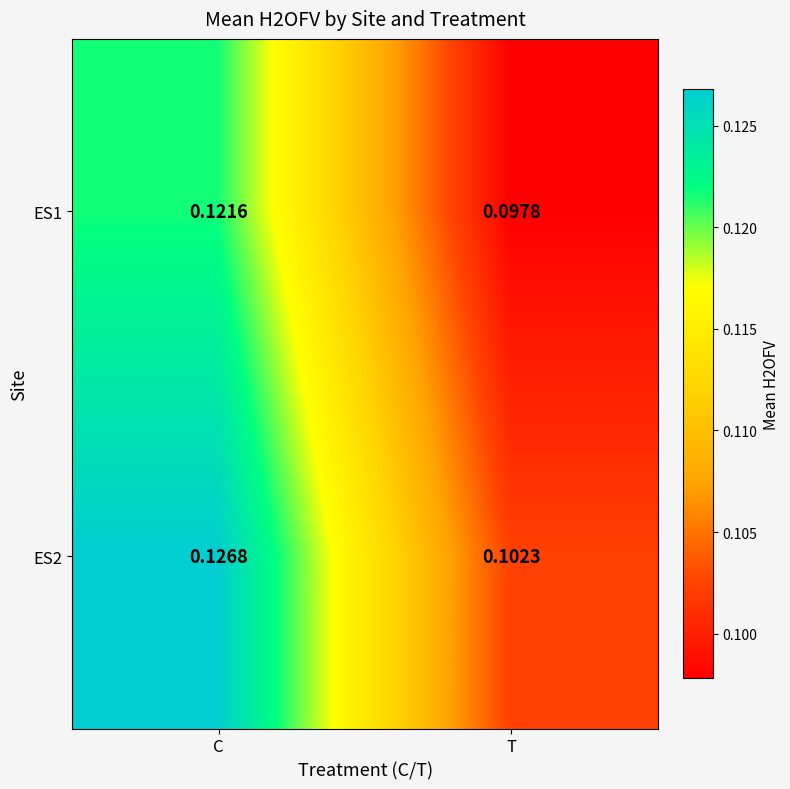

At which label is ES1 closest to 0?

T